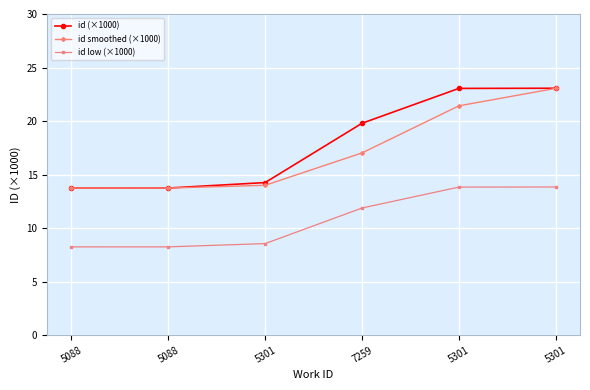

Does the chart have visible grid lines?

Yes